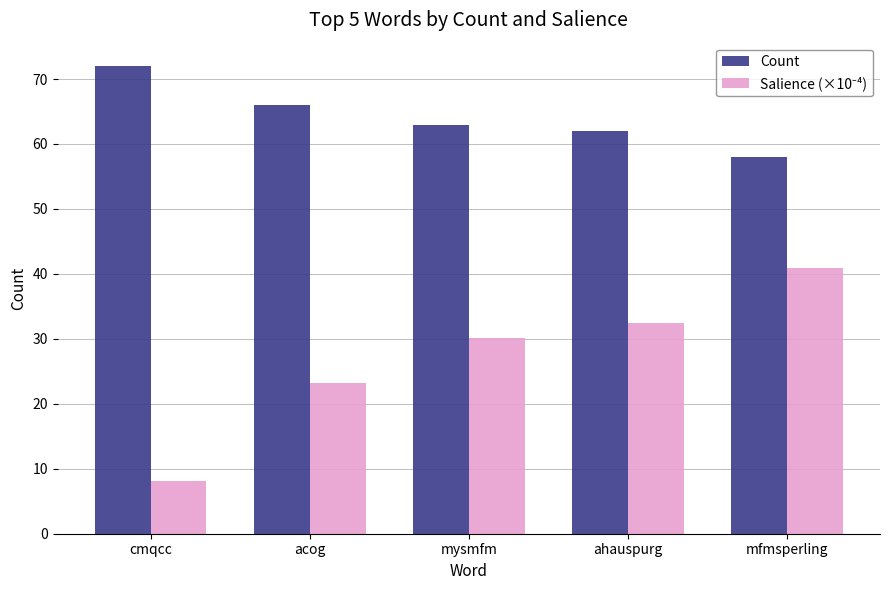

Is it true that Count equals 26.6 at mysmfm?

False